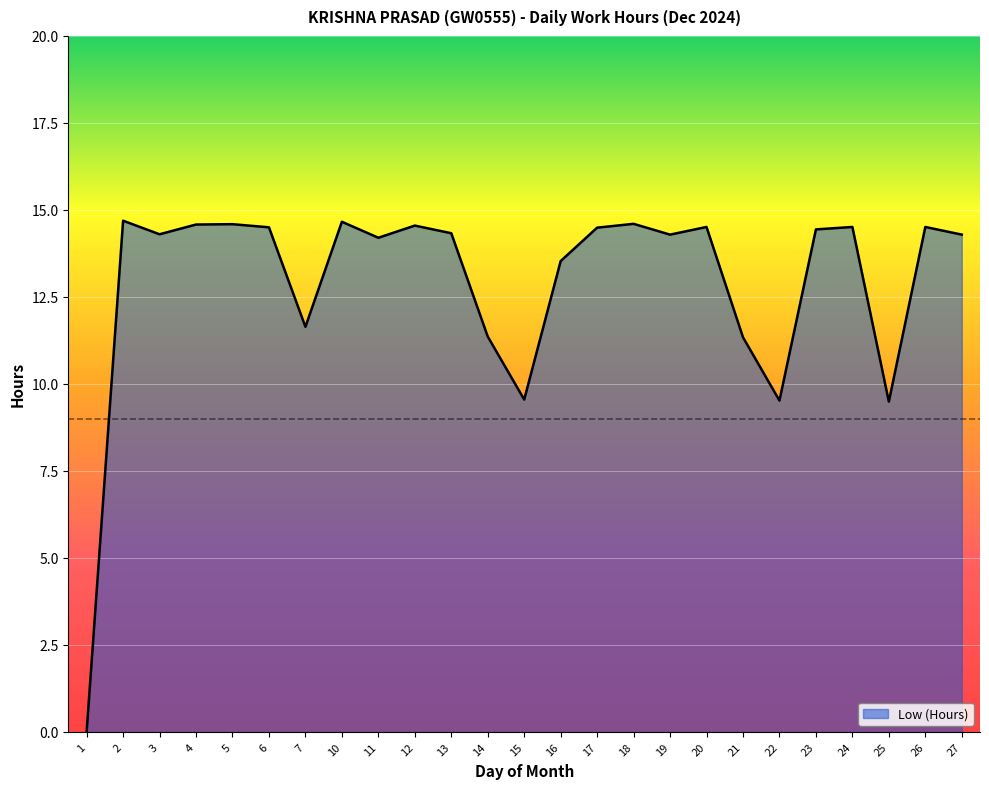

What is the ratio of the value at 7 to the value at 23?

0.8